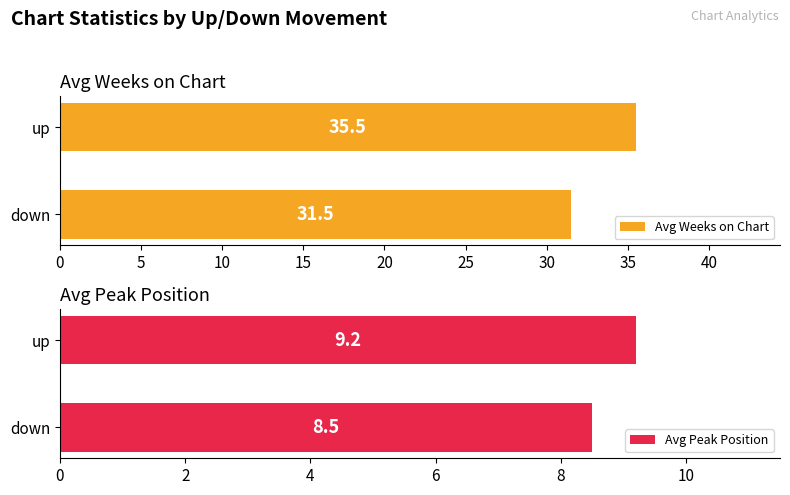

The value of Avg Peak Position at down is 14.1. True or false?

False